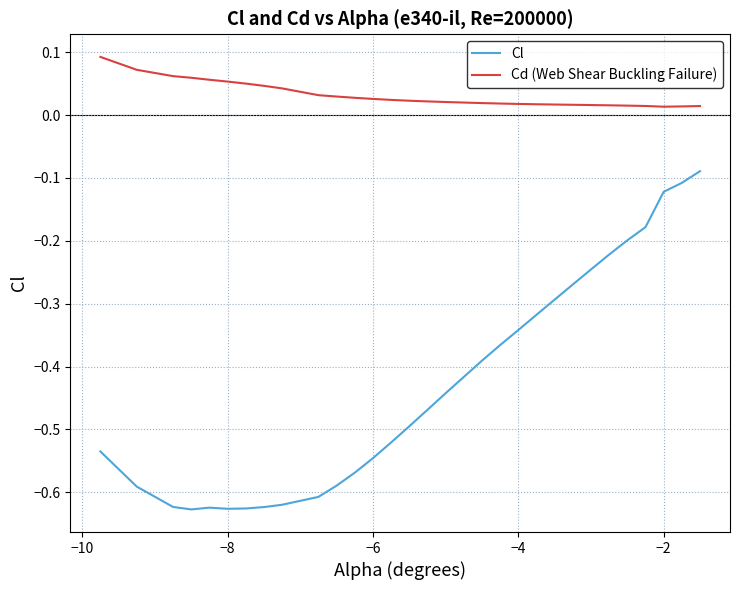

How many lines are shown in the chart?

2